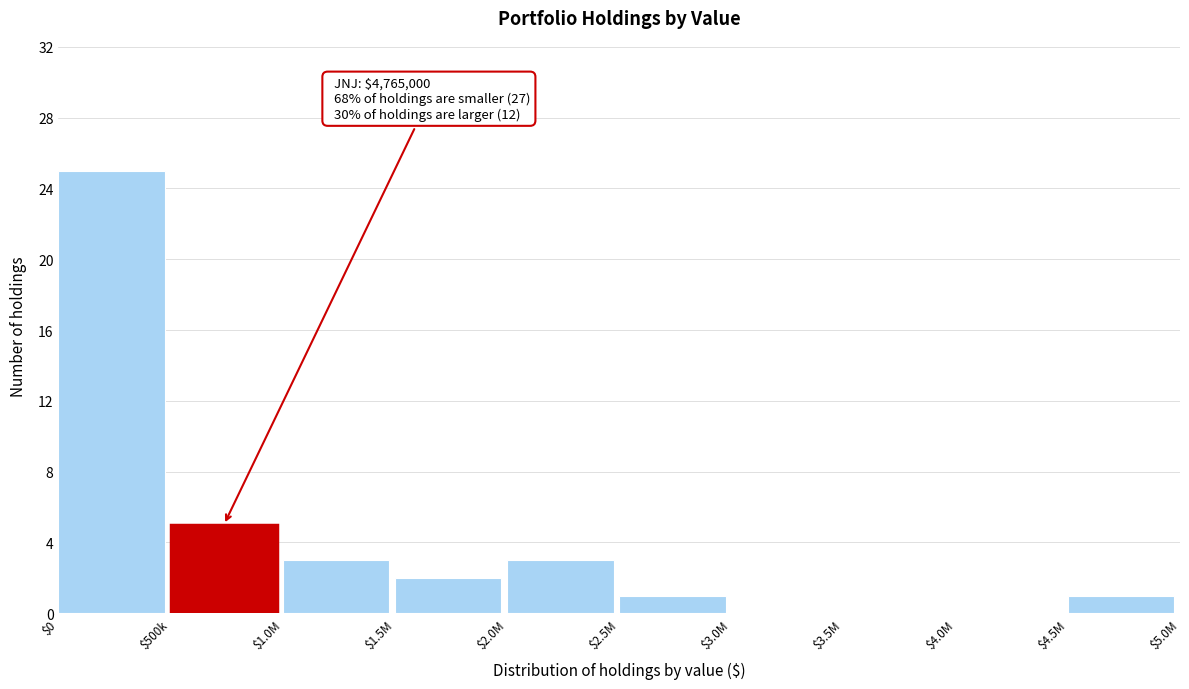

Is it true that the value at $3.5M is 0?

True